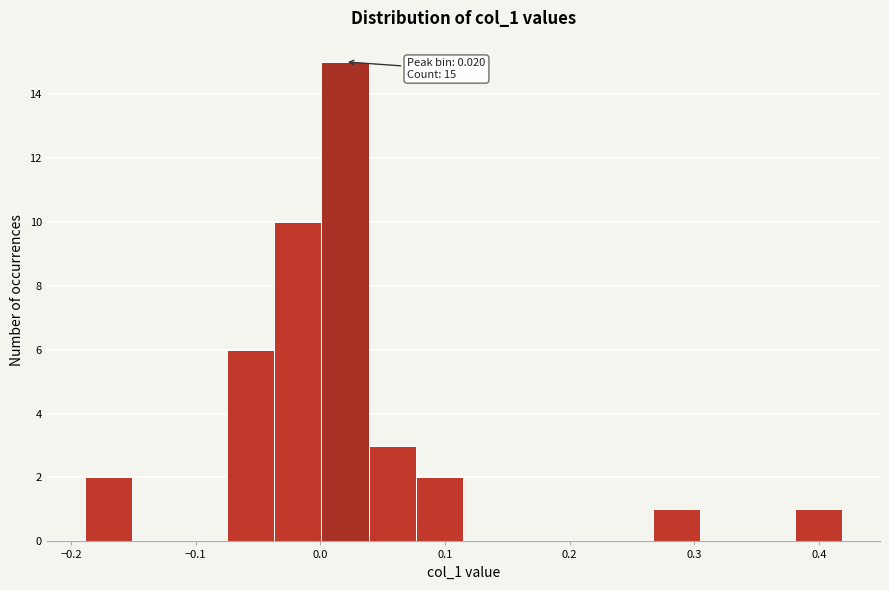

Read against the x-axis, roughly where is the centre of the tallest bar?

0.02